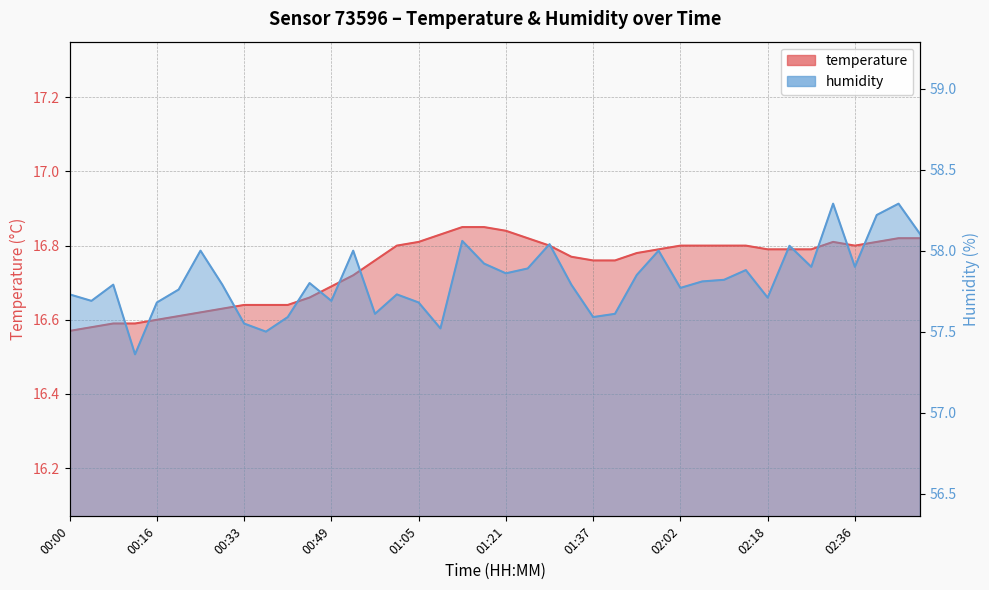

True or false: temperature and humidity cross at least once.

False